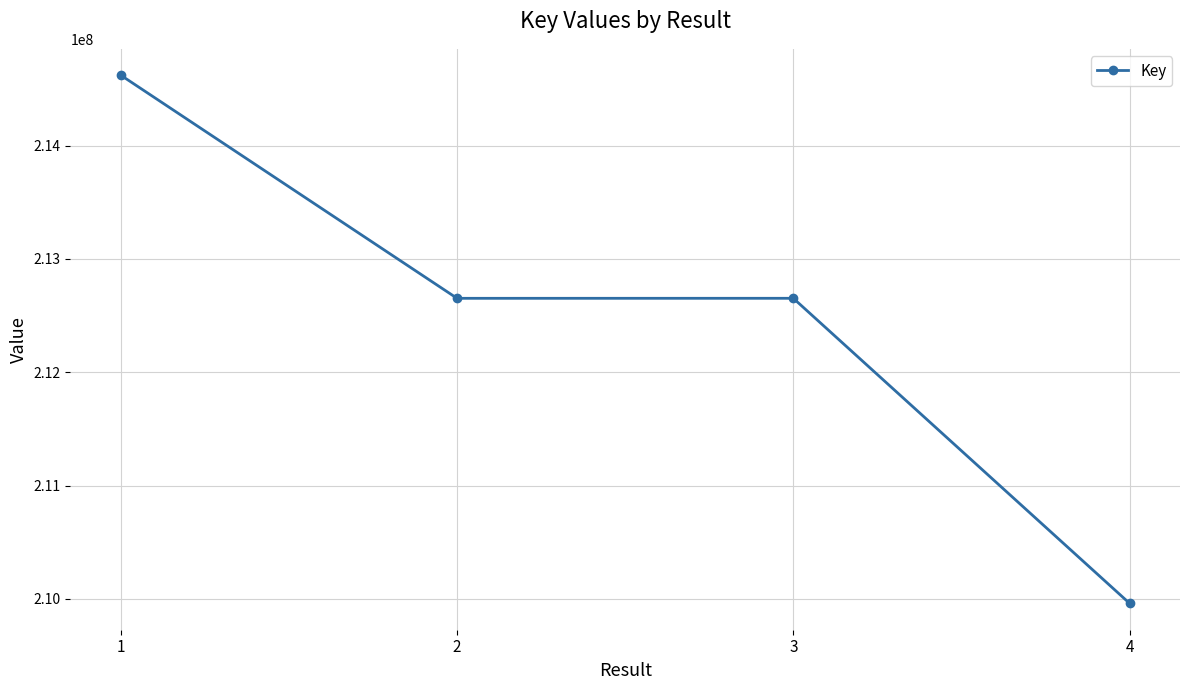

What is the greatest value displayed?

214620200